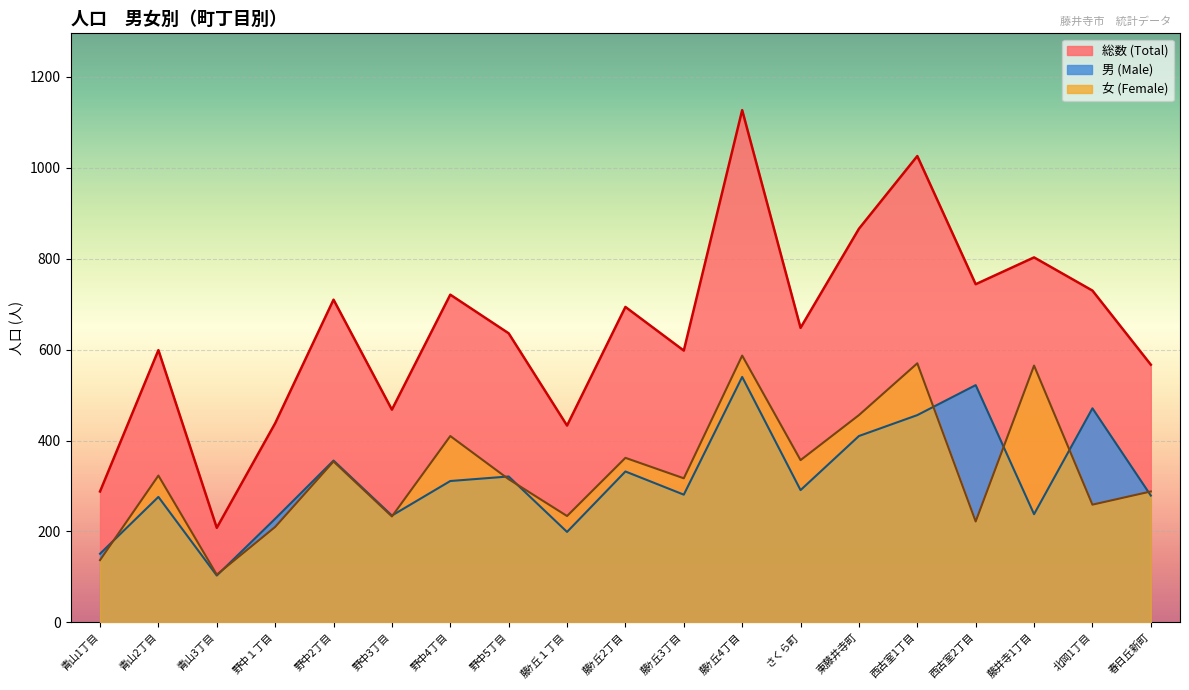

Which category has the lowest value in the 男 (Male) series?

青山3丁目